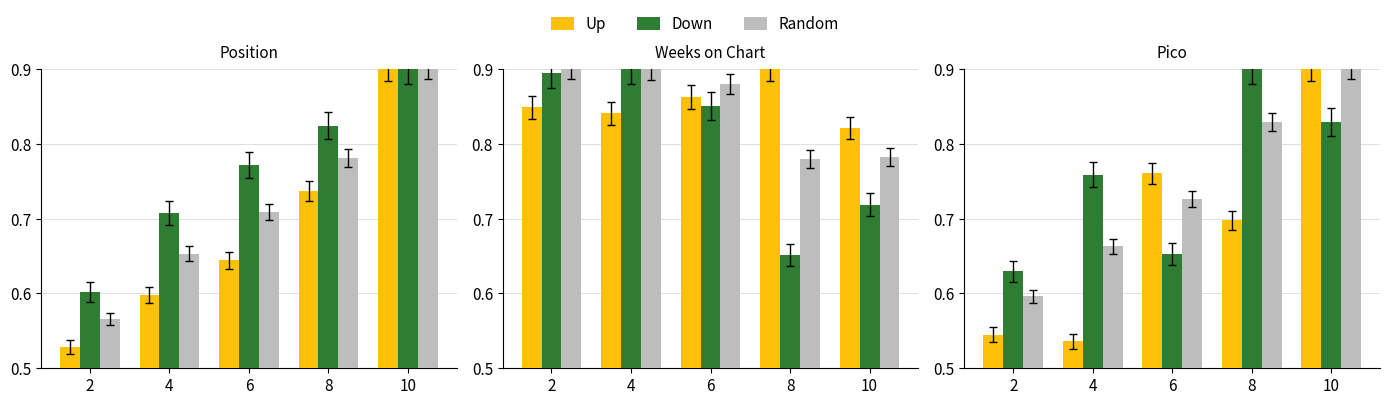

The Up series shows 0.8 at 6. True or false?

True